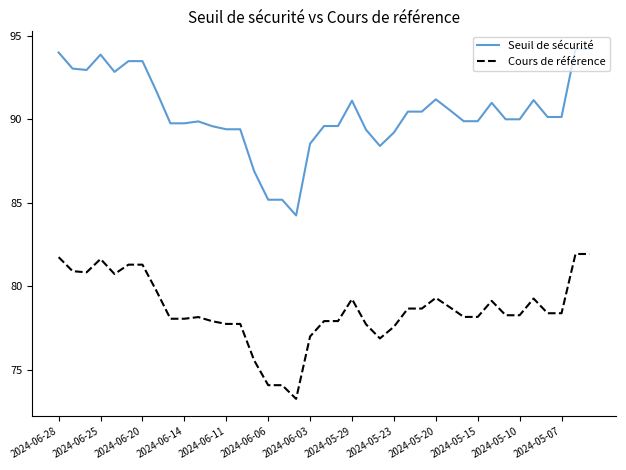

Rank the series by their maximum value, from lowest to highest.

Cours de référence, Seuil de sécurité